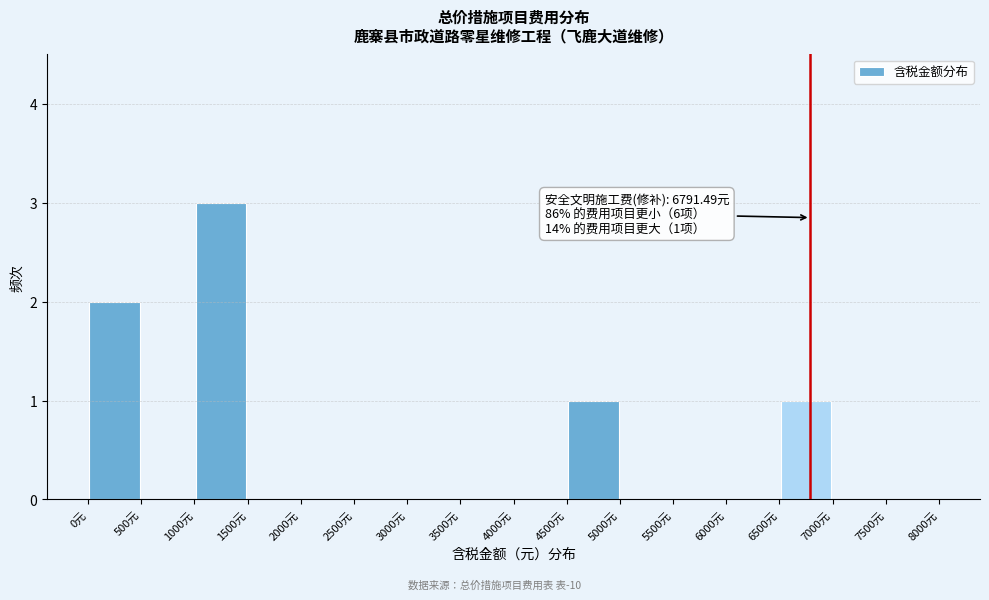

Which range on the x-axis has the tallest bar?

1000 to 1500